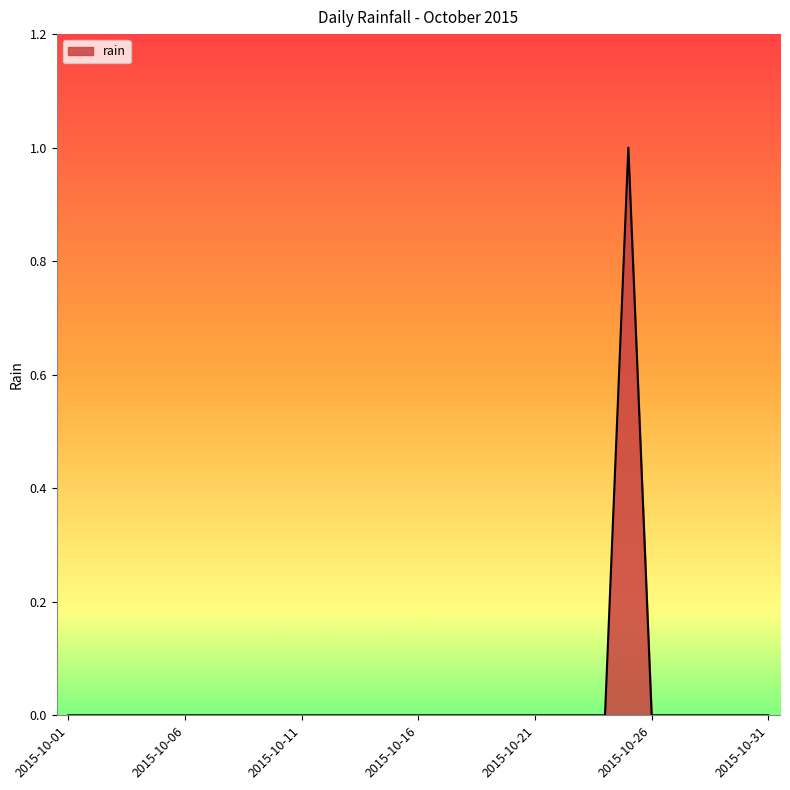

Reading left to right, list all the values displayed in this chart.

2015-10-01=0	2015-10-02=0	2015-10-03=0	2015-10-04=0	2015-10-05=0	2015-10-06=0	2015-10-07=0	2015-10-08=0	2015-10-09=0	2015-10-10=0	2015-10-11=0	2015-10-12=0	2015-10-13=0	2015-10-14=0	2015-10-15=0	2015-10-16=0	2015-10-17=0	2015-10-18=0	2015-10-19=0	2015-10-20=0	2015-10-21=0	2015-10-22=0	2015-10-23=0	2015-10-24=0	2015-10-25=1	2015-10-26=0	2015-10-27=0	2015-10-28=0	2015-10-29=0	2015-10-30=0	2015-10-31=0